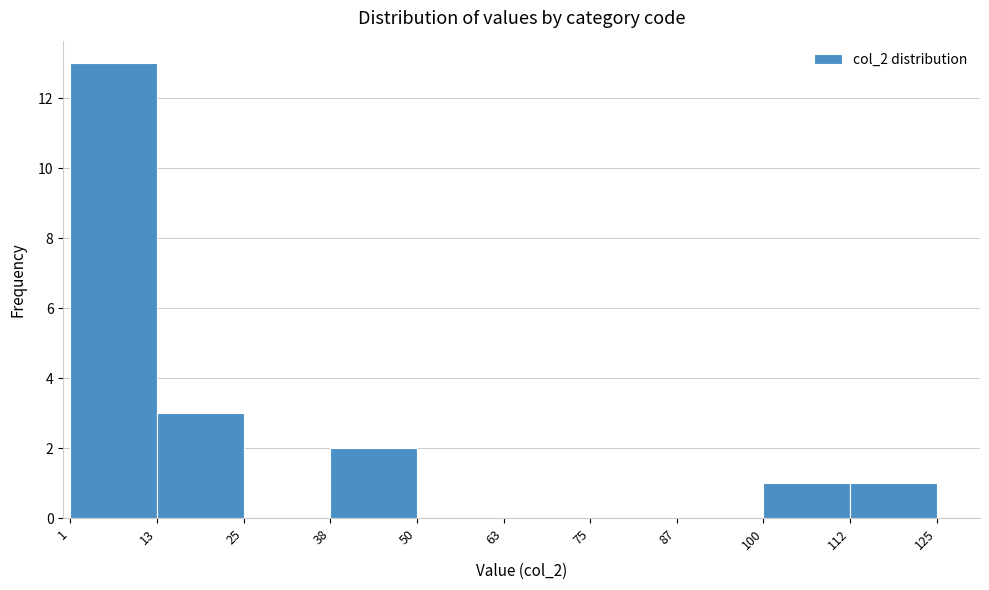

What is the height of the bar covering 13 to 25 on the x-axis? The values are not printed on the chart, so give them approximately, as read against the axis.

3